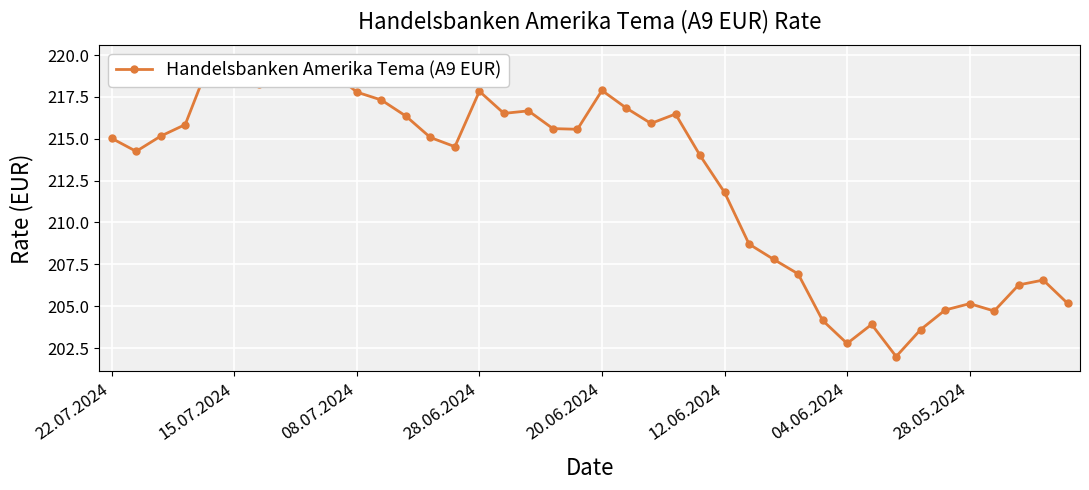

Where is the data nearest to the value 210?

26